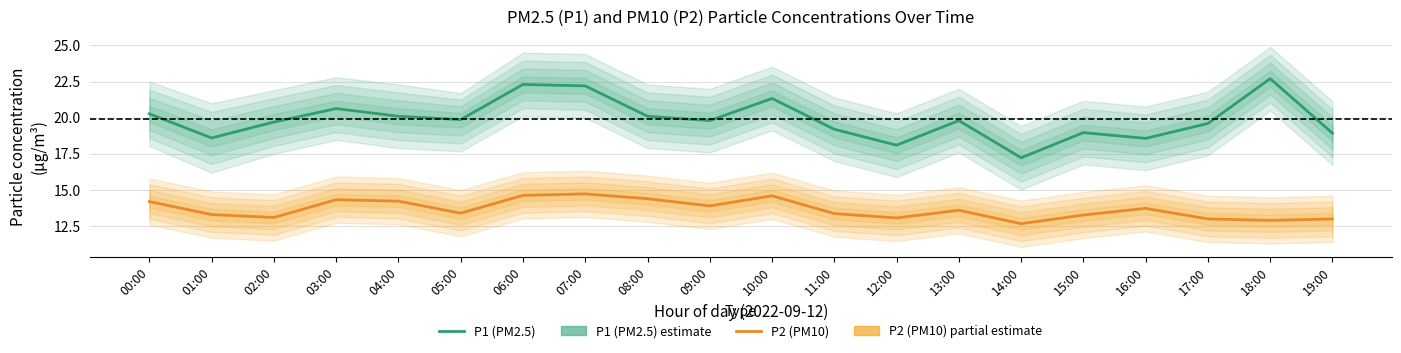

True or false: P1 (PM2.5) and P2 (PM10) intersect in this chart.

False